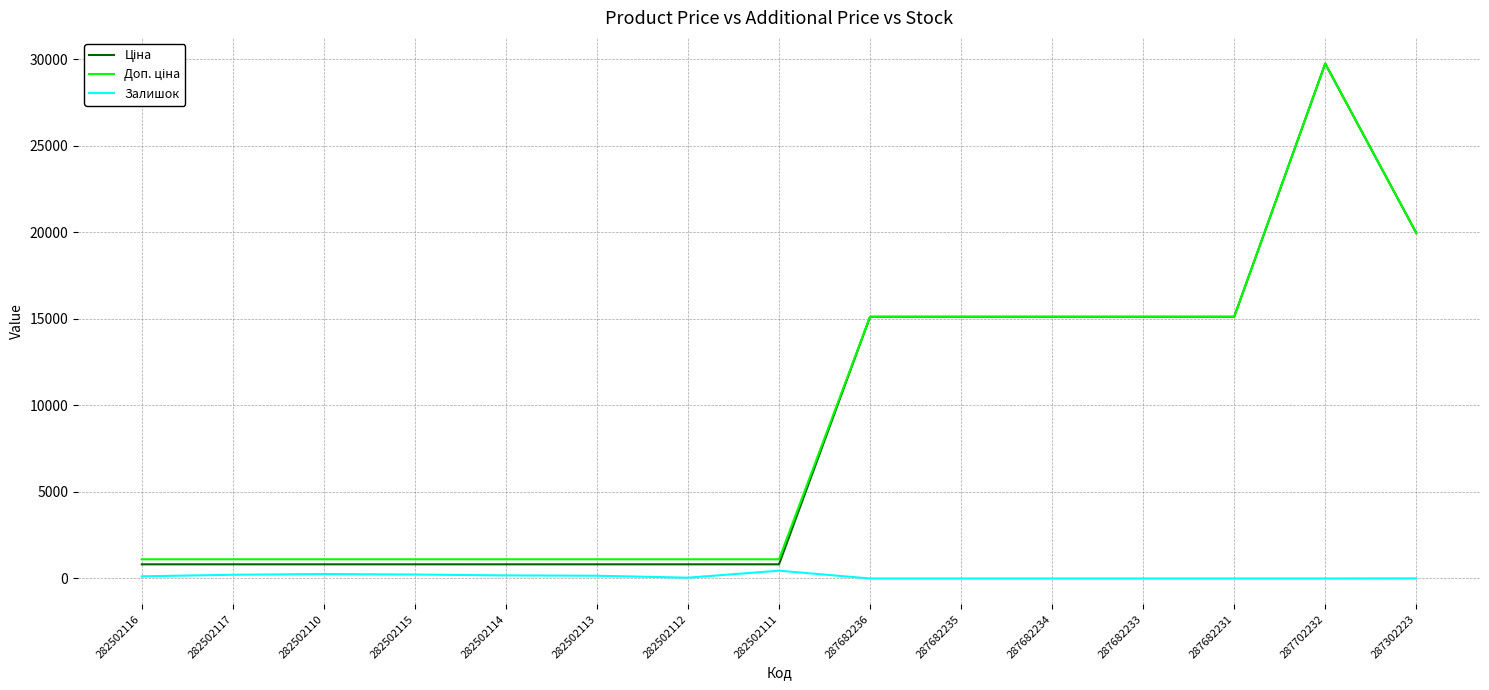

Is it true that Залишок equals 7.0 at 287302223?

True